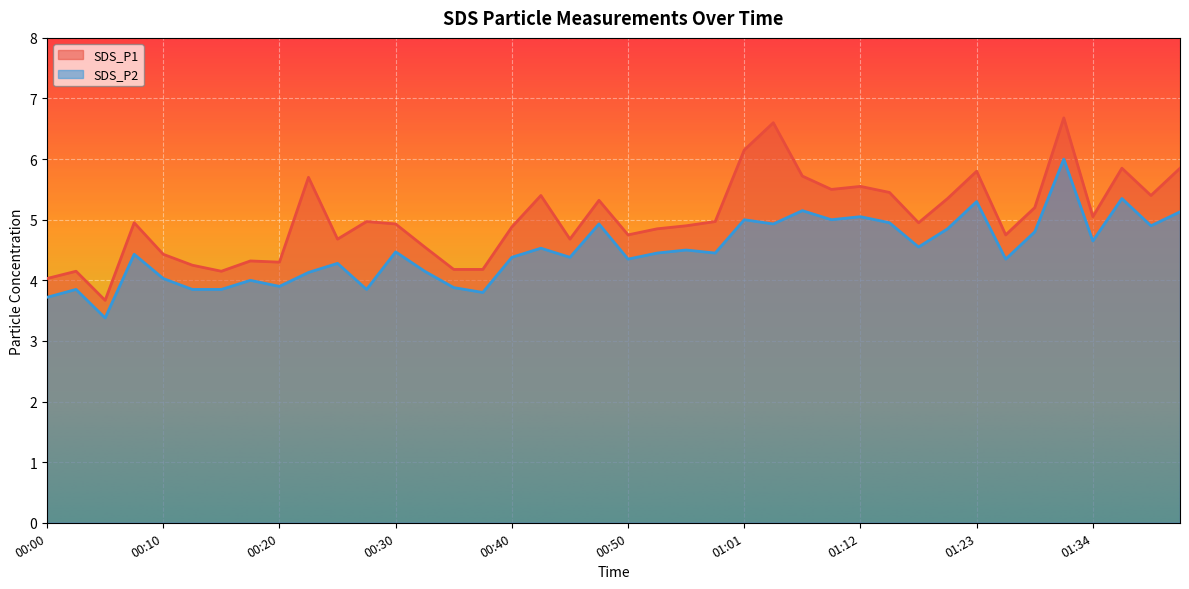

What is the value of the SDS_P1 point at the 2nd from the left?

4.2